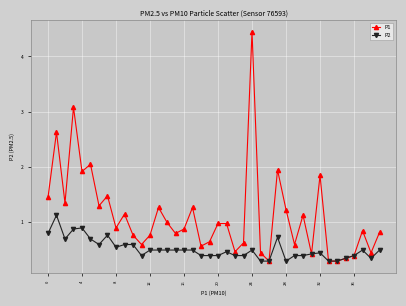

What is the value of the P1 point at the 9th from the left?

0.9